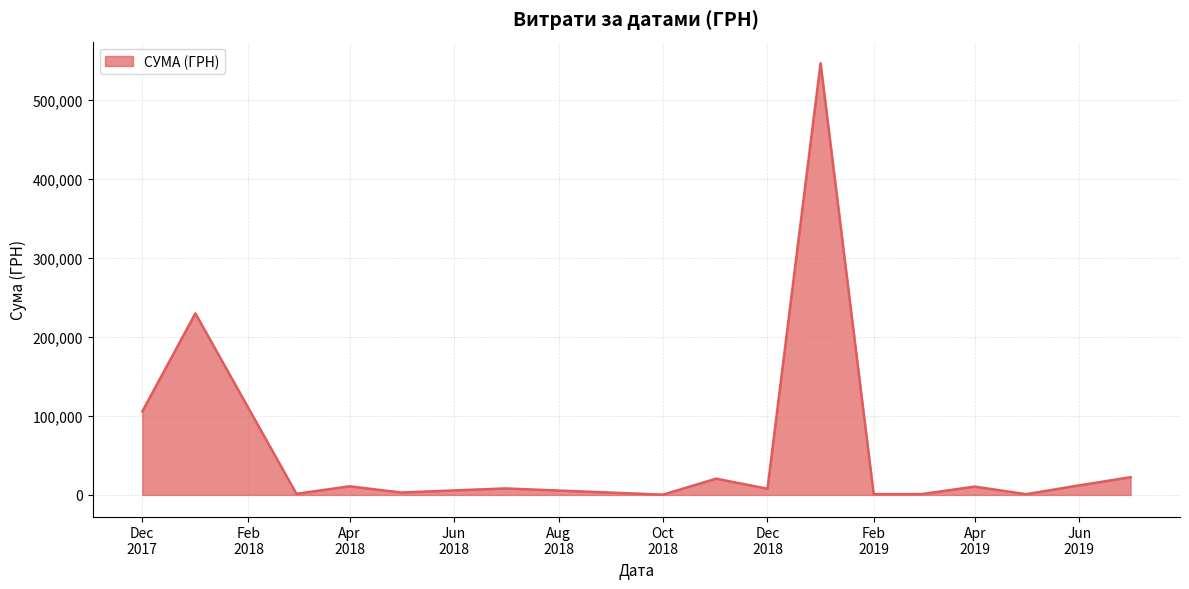

What is the smallest value displayed?

360.0